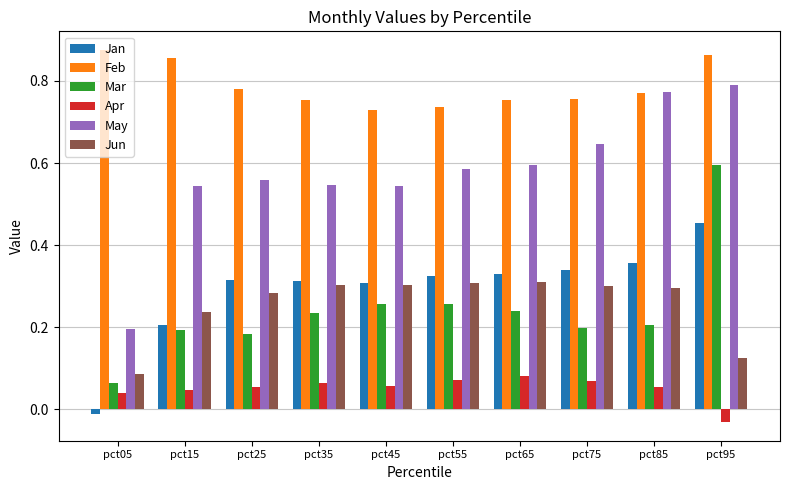

Rank the series at pct95 from highest to lowest value.

Feb, May, Mar, Jan, Jun, Apr